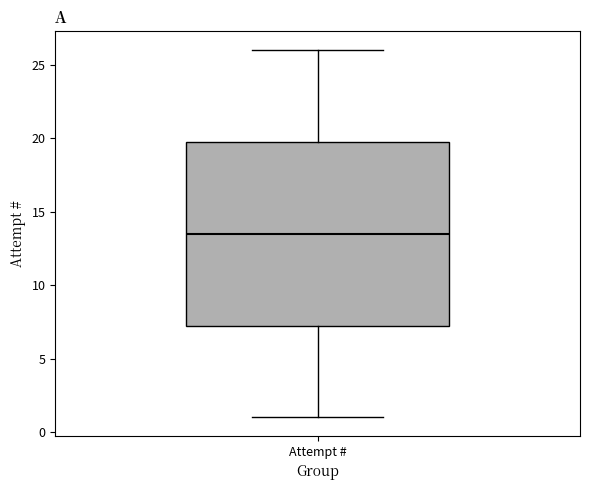

Where does the median line of the box for Attempt # sit on the y-axis? The values are not printed on the chart, so give them approximately, as read against the axis.

13.5